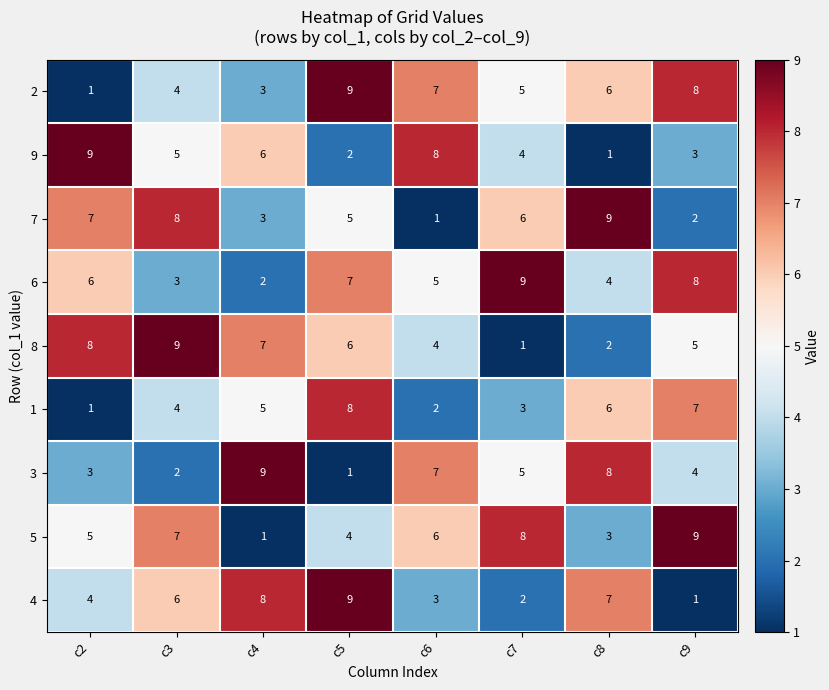

At which category is the sum across all series the highest?

c5